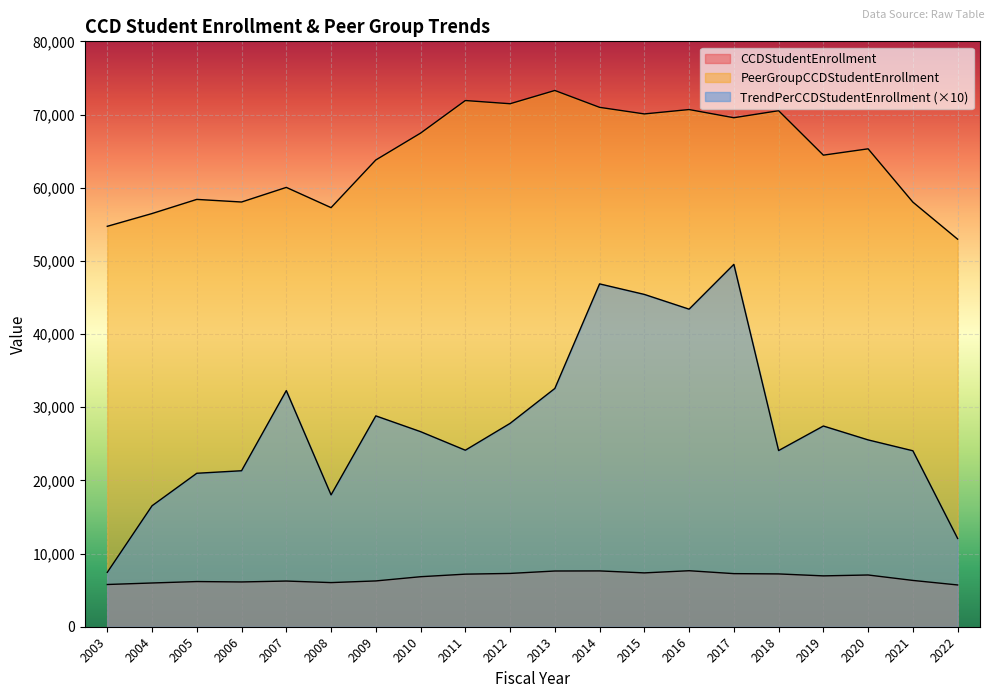

Reading right to left, list all the values displayed in this chart.

CCDStudentEnrollment: 5709.0	6328.0	7071.0	6950.0	7216.0	7257.0	7654.0	7359.0	7628.0	7615.0	7285.0	7185.0	6835.0	6259.0	6032.0	6243.0	6120.0	6174.0	5978.0	5771.0
PeerGroupCCDStudentEnrollment: 52962.0	58027.0	65311.0	64446.0	70520.0	69559.0	70678.0	70080.0	70980.0	73284.0	71472.0	71911.0	67457.0	63788.0	57274.0	60039.0	58042.0	58399.0	56467.0	54721.0
TrendPerCCDStudentEnrollment: 12060.5	24046.6	25532.5	27429.2	24076.9	49523.4	43399.6	45414.2	46852.9	32561.7	27790.0	24122.4	26659.3	28814.3	18017.0	32273.3	21317.8	20971.9	16530.9	7431.3